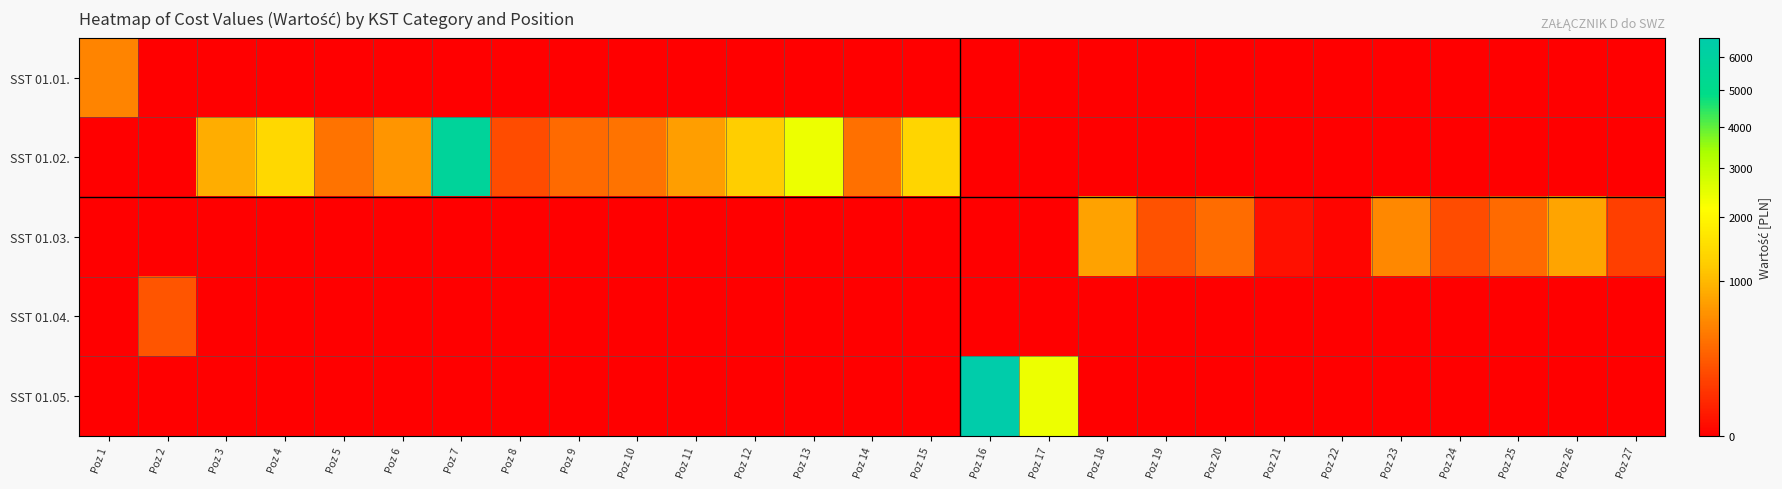

What is the total value across all series at Poz 22?

0.9